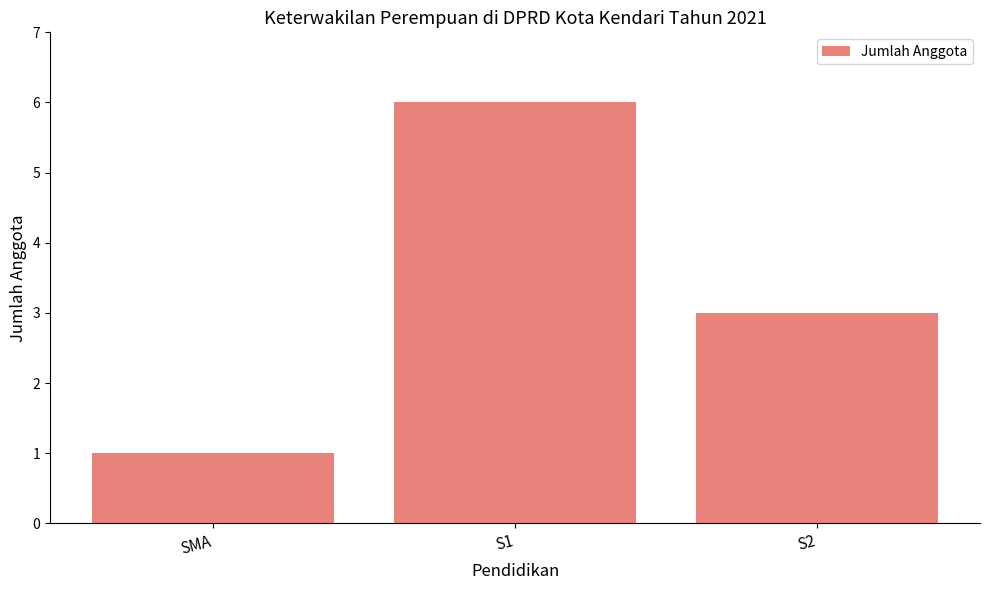

What is the sum of all values?

10